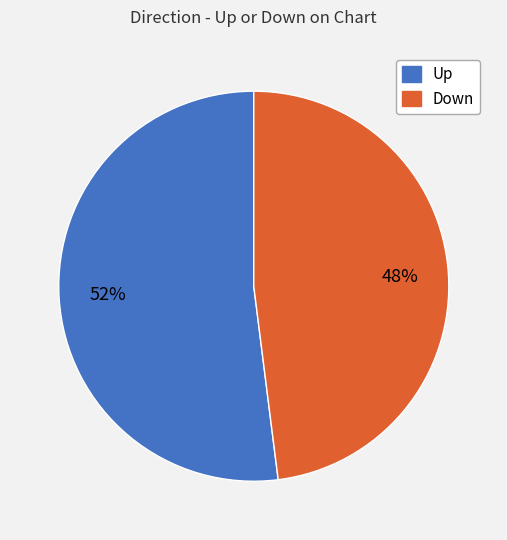

To the nearest percent, what is the average slice percentage?

50%